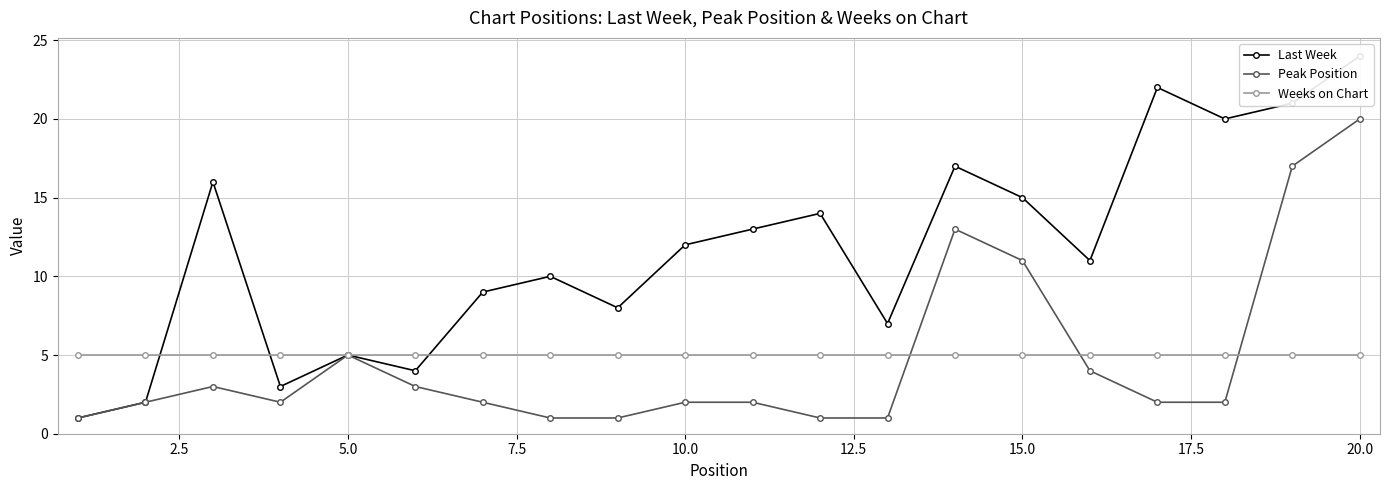

What are all the series names shown in the legend?

Last Week, Peak Position, Weeks on Chart